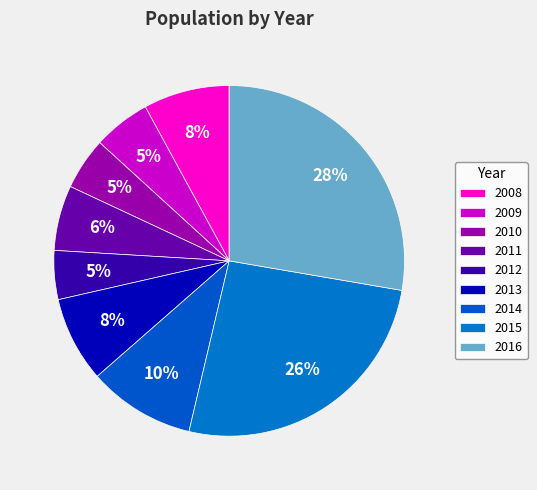

Approximately how many times larger is the value at 2011 compared to 2010?

1.2